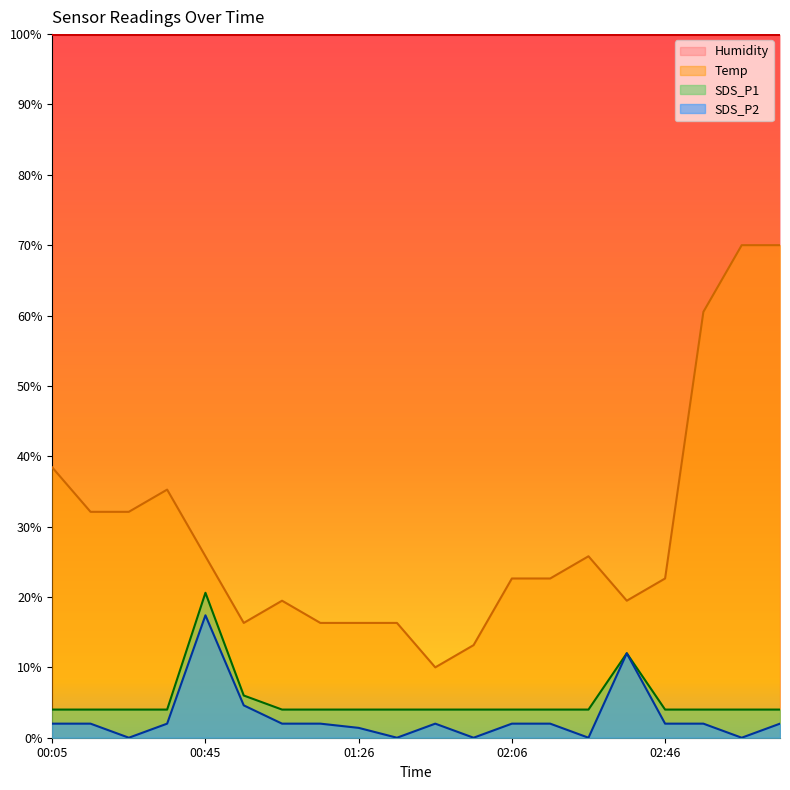

True or false: SDS_P1 has more than 1 interior local peaks.

True